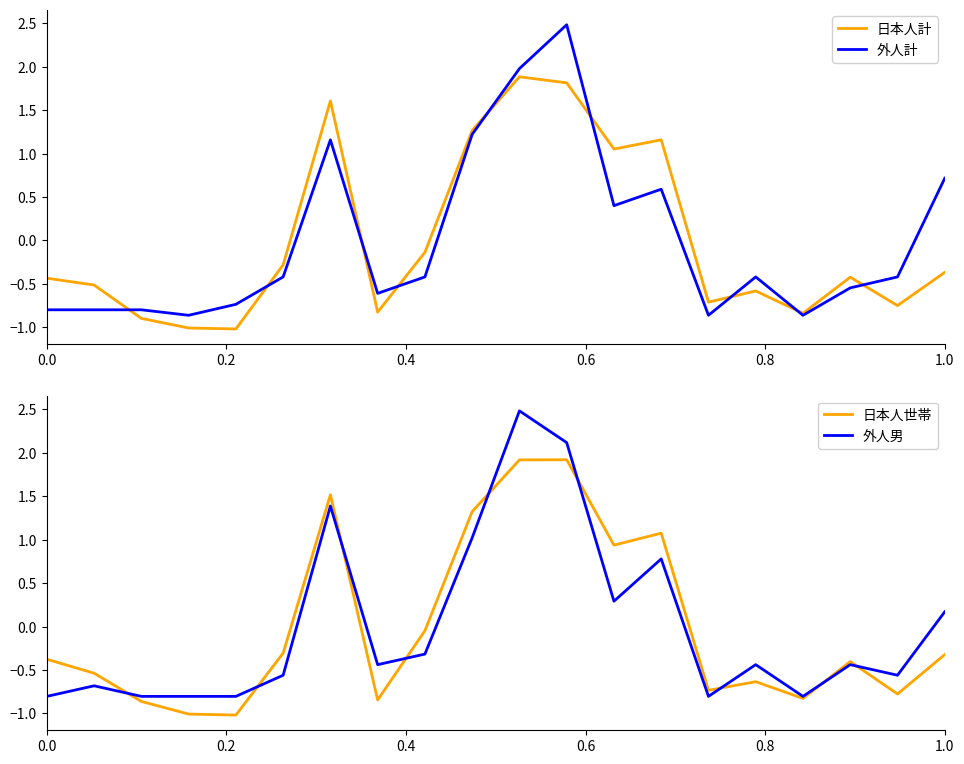

What is the maximum value for 日本人計?

1.9